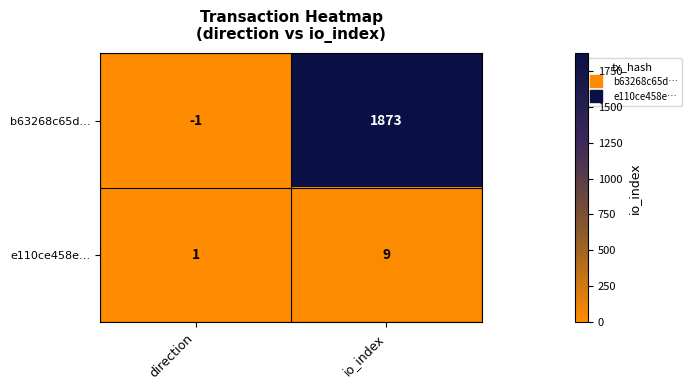

Reading left to right, list all the values displayed in this chart.

b63268c65d…: direction=-1	io_index=1873
e110ce458e…: direction=1	io_index=9